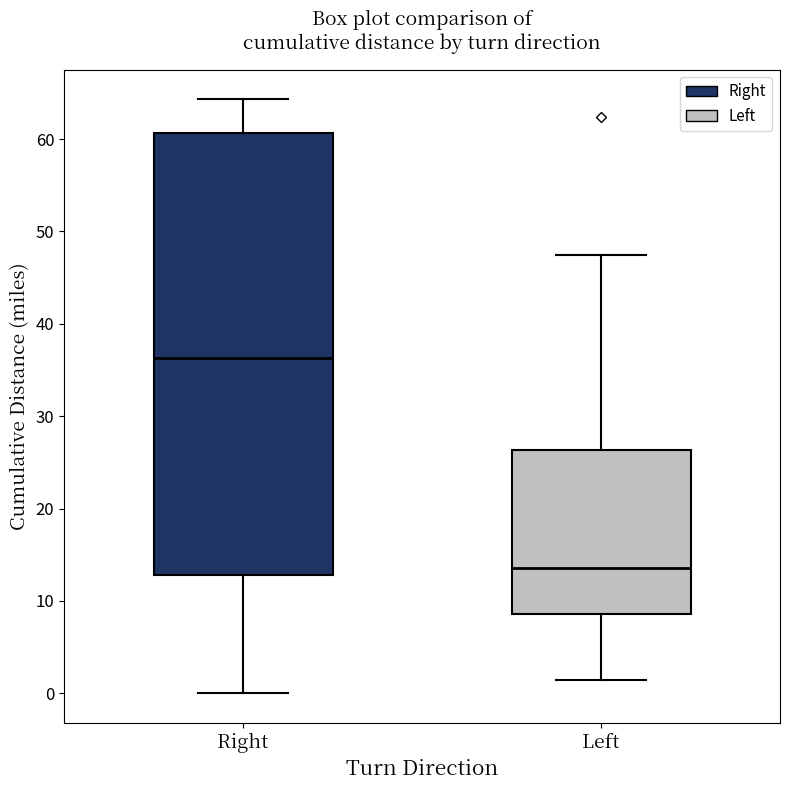

Reading left to right, read every box against the y-axis: the position of its median line, the range the box covers, and the ends of its whiskers. The values are not printed on the chart, so give them approximately, as read against the axis.

Right: median 36, box 13 to 61, whiskers 0 to 64
Left: median 14, box 9 to 26, whiskers 1 to 47